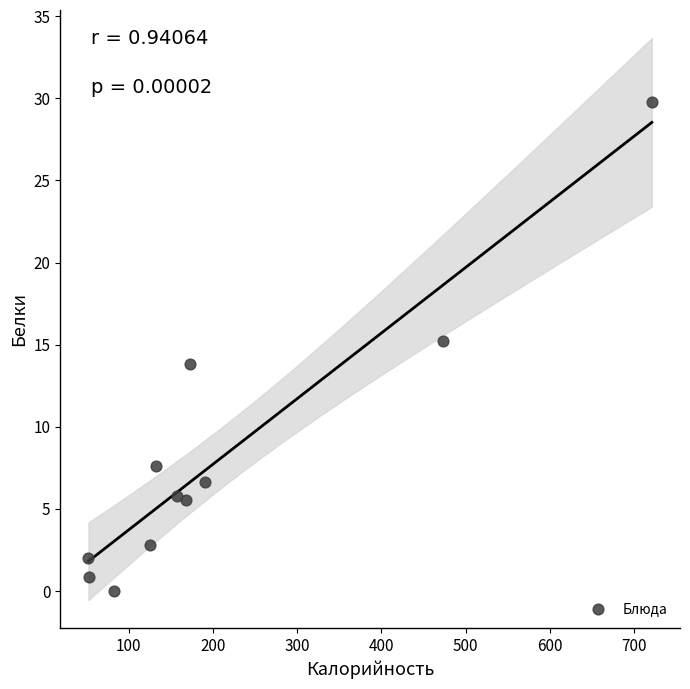

What is the range of X values (max minus min)?

668.8